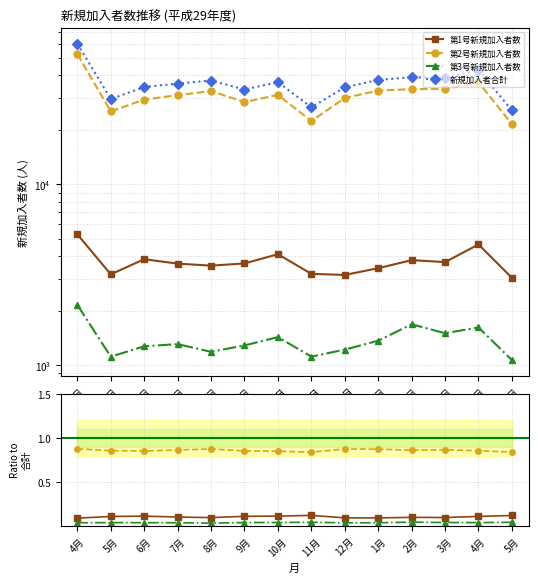

Between 5月 and 4月, which series saw the biggest shift?

新規加入者合計